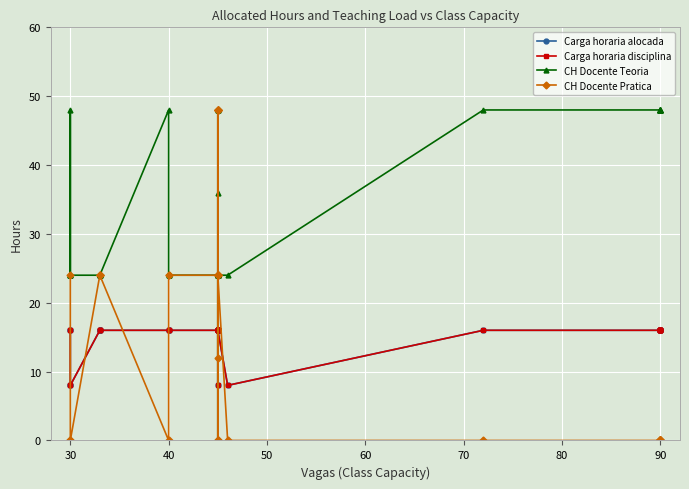

How many values in CH Docente Pratica are above zero?

20